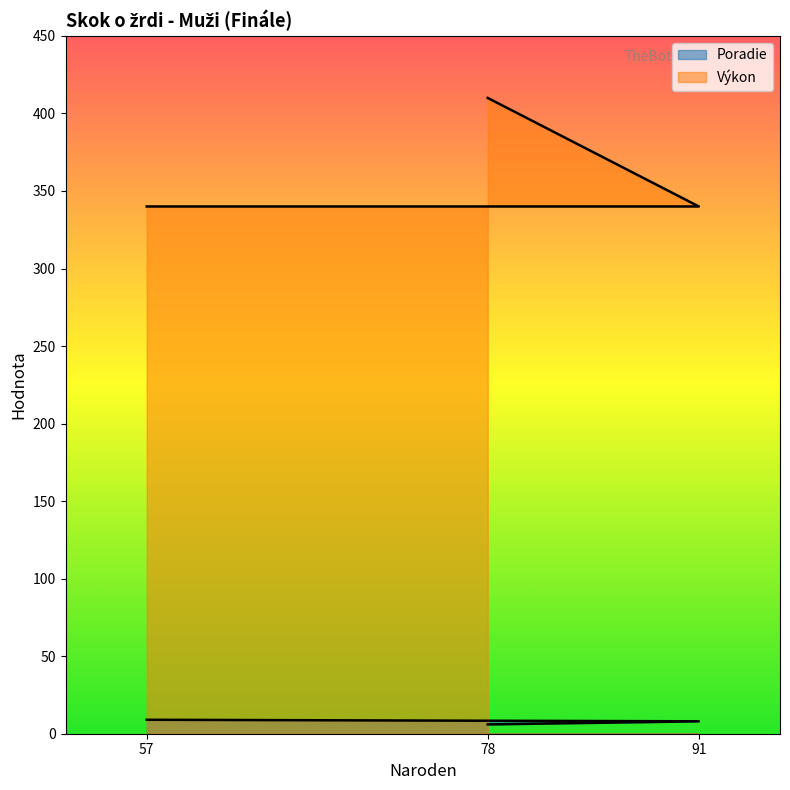

What is the sum of all Poradie values?

23